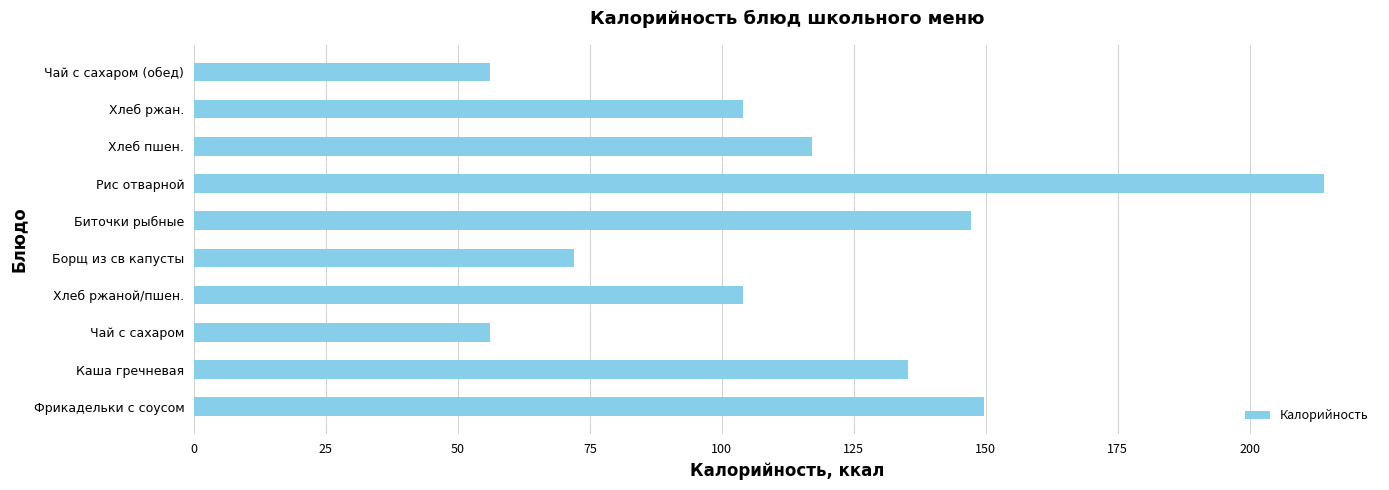

What is the average value?

115.5